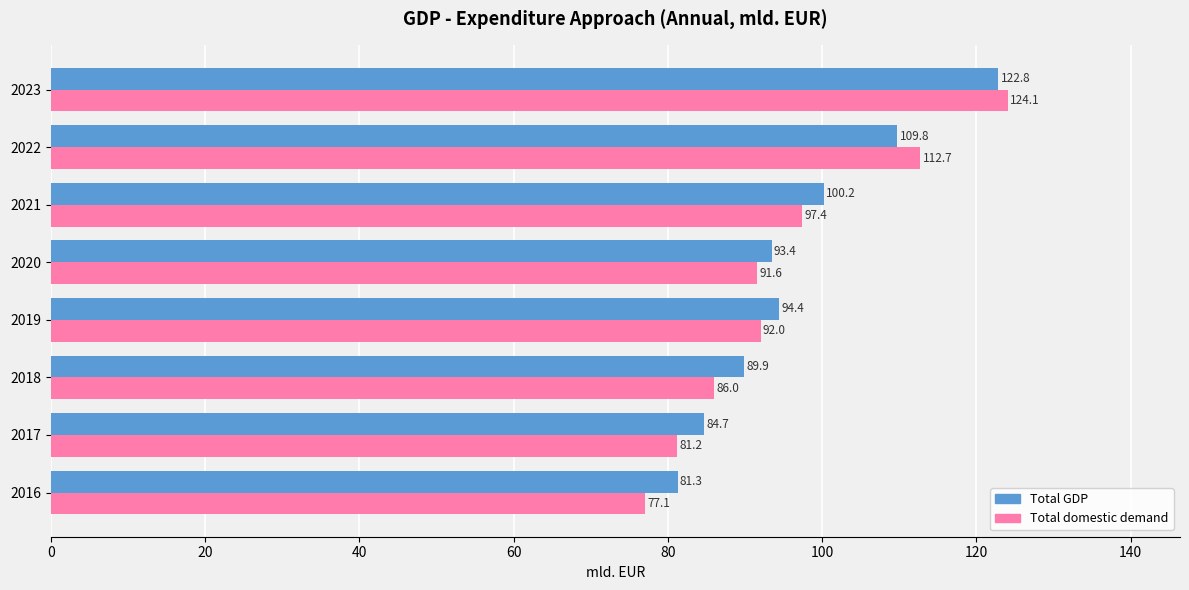

Which series has the widest spread of values?

Total domestic demand